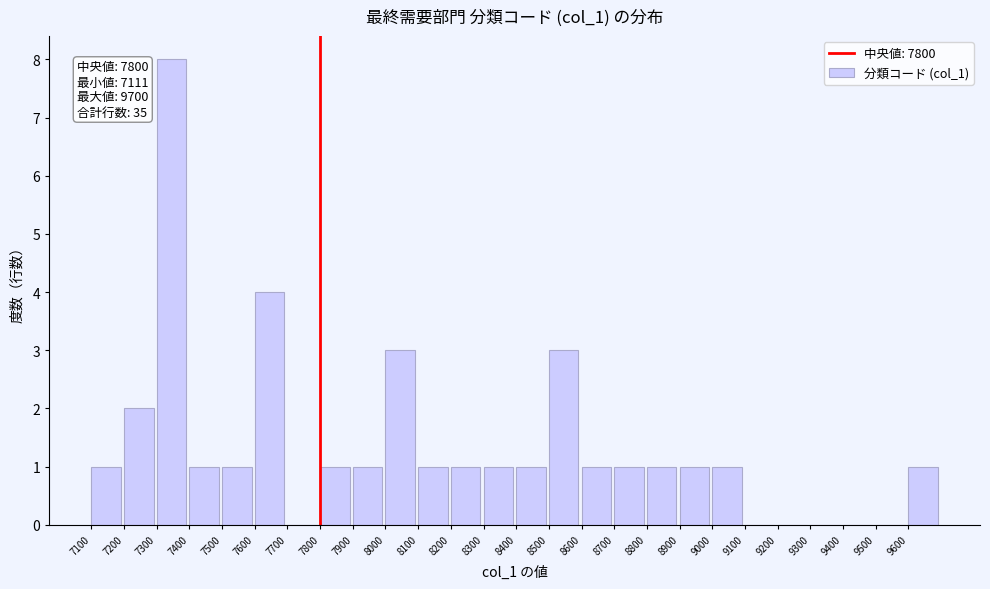

Over which range of the x-axis is the bar tallest?

7300 to 7400